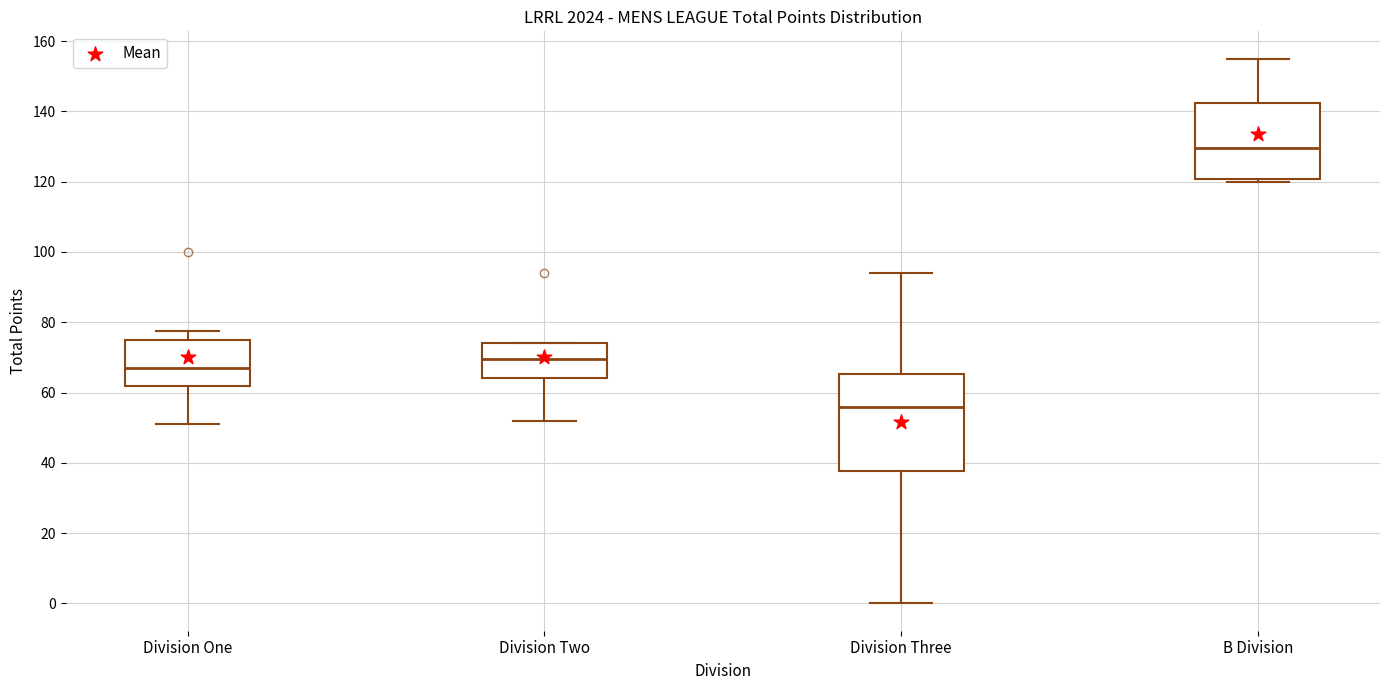

Reading left to right, read every box against the y-axis: the position of its median line, the range the box covers, and the ends of its whiskers. The values are not printed on the chart, so give them approximately, as read against the axis.

Division One: median 68, box 62 to 74, whiskers 52 to 78
Division Two: median 70, box 64 to 74, whiskers 52 to 74
Division Three: median 56, box 38 to 66, whiskers 0 to 94
B Division: median 130, box 120 to 142, whiskers 120 (just below the box's lower edge) to 156